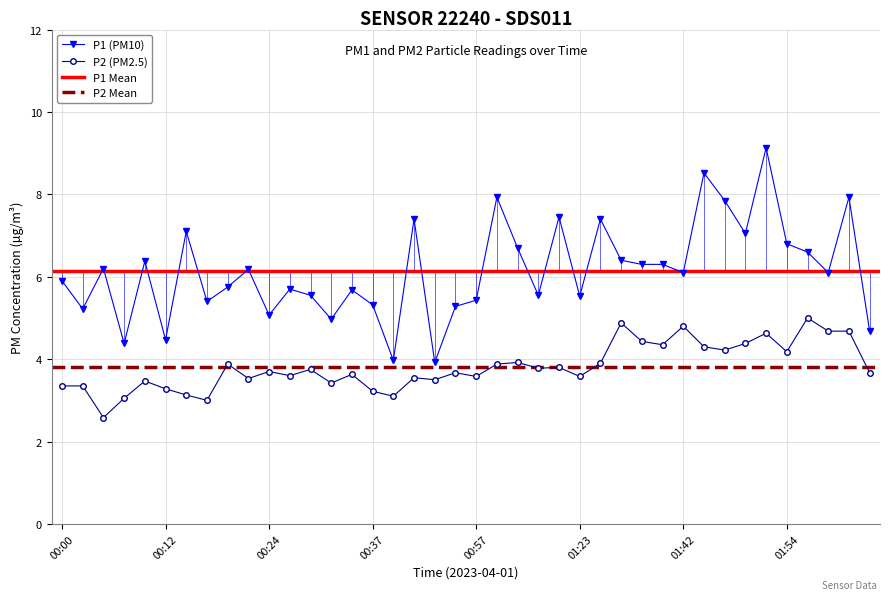

What is the total value across all series at 00:20?

9.6